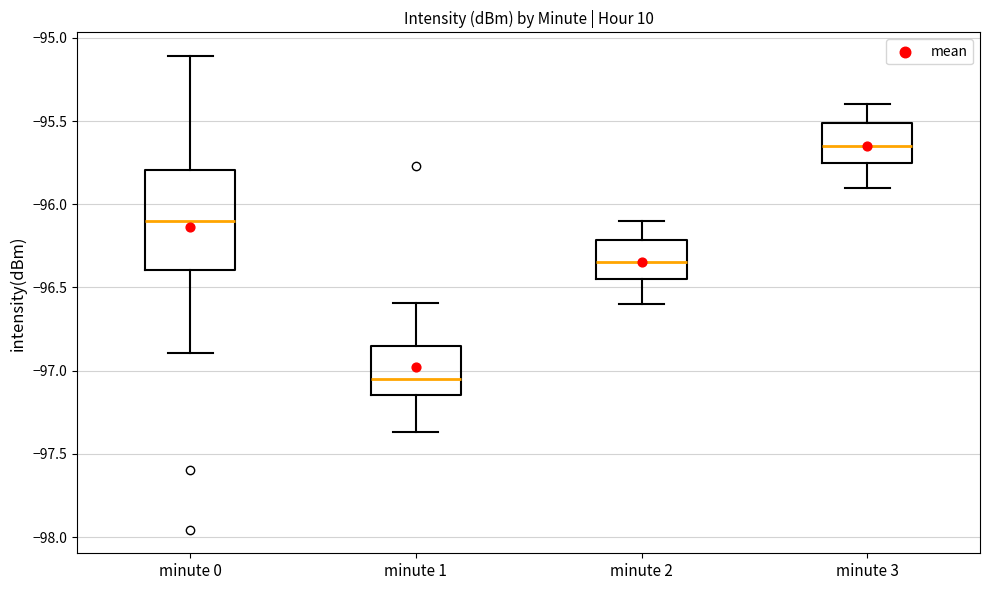

Where is the lower edge of the box for minute 1 on the y-axis? The values are not printed on the chart, so give them approximately, as read against the axis.

-97.15